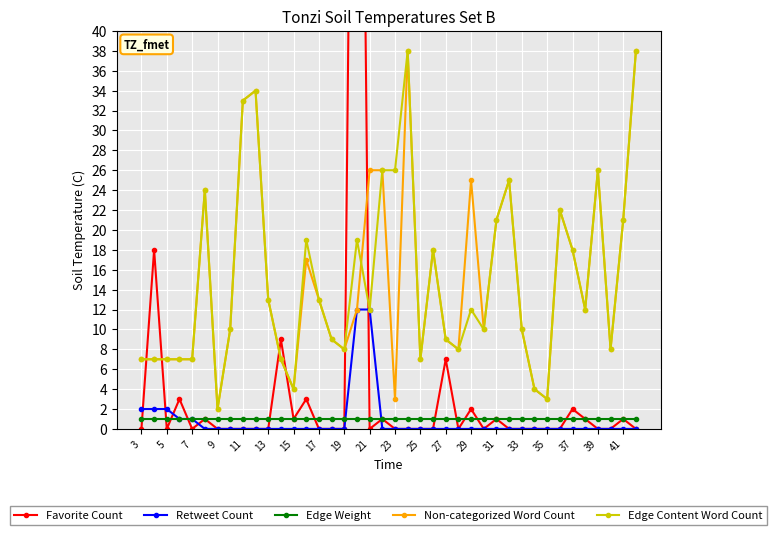

The Retweet Count series shows 0 at 23. True or false?

True